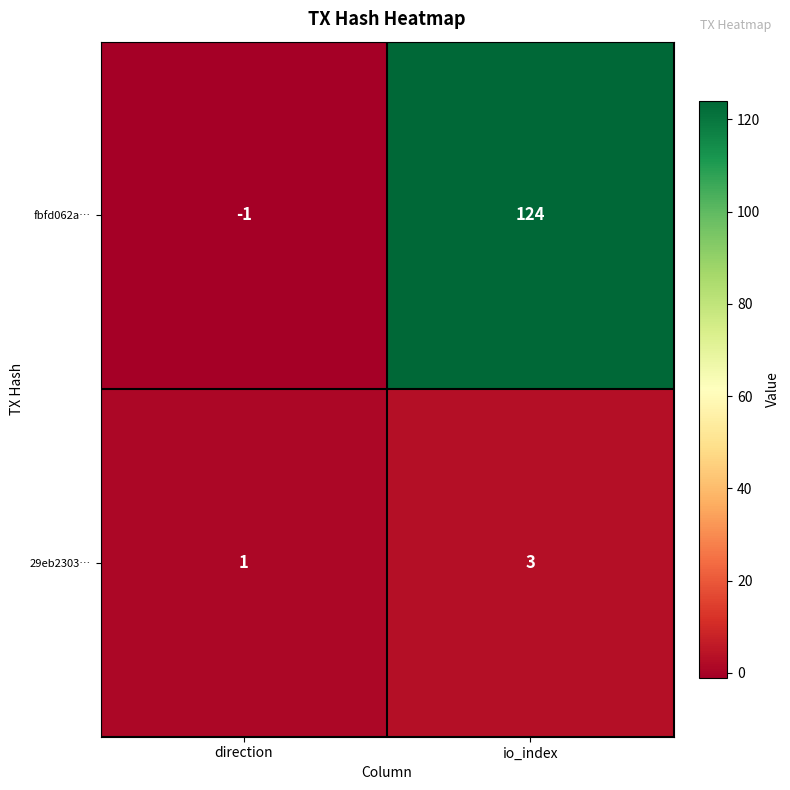

True or false: 29eb2303… has a value of 3 at io_index.

True